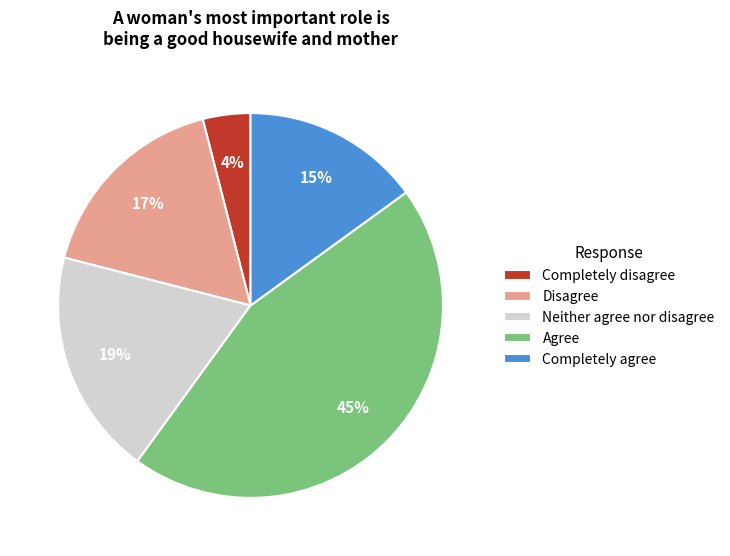

Rank the categories by value from lowest to highest.

Completely disagree, Completely agree, Disagree, Neither agree nor disagree, Agree